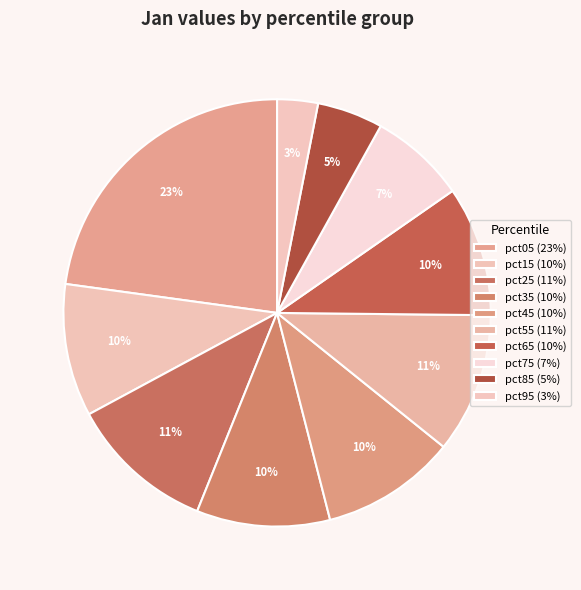

What is the largest slice in the pie chart?

pct05